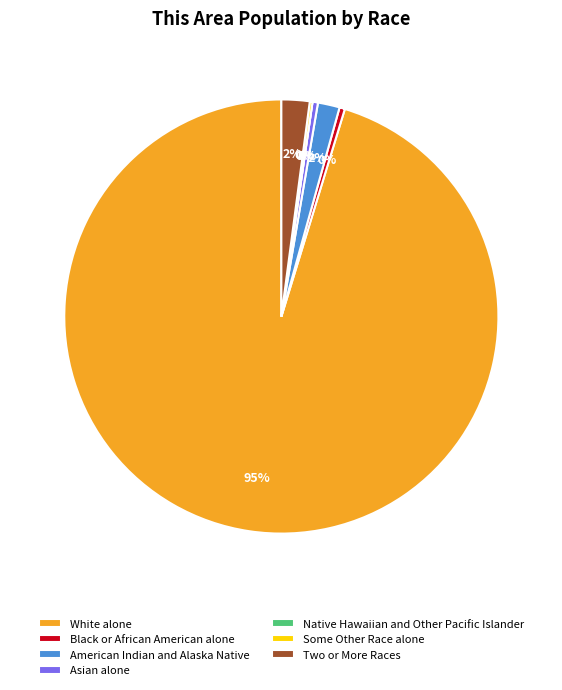

The White alone slice represents 88% of the pie. True or false?

False